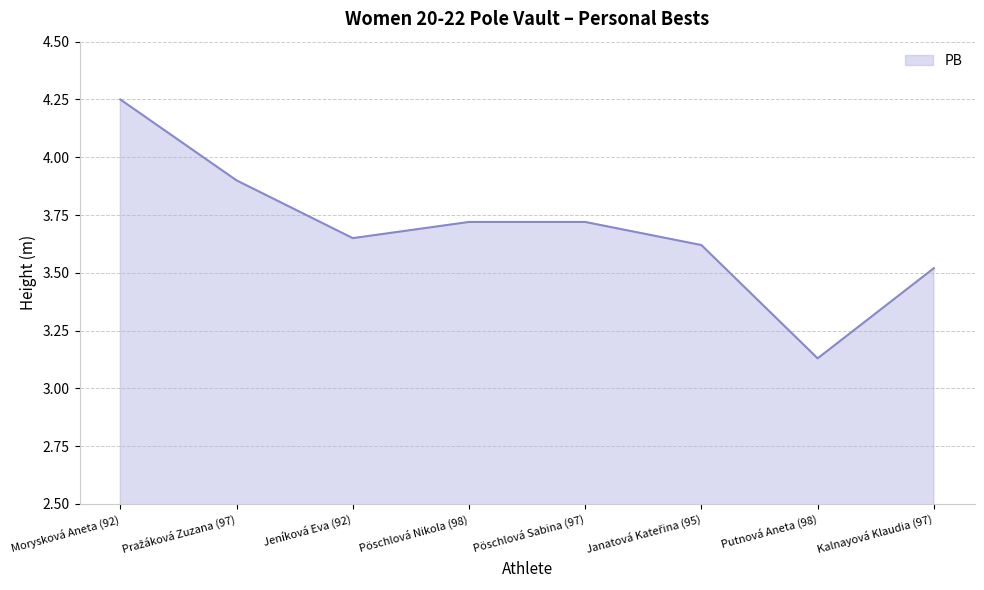

Which has a higher value, Jeníková Eva (92) or Pöschlová Nikola (98)?

Pöschlová Nikola (98)